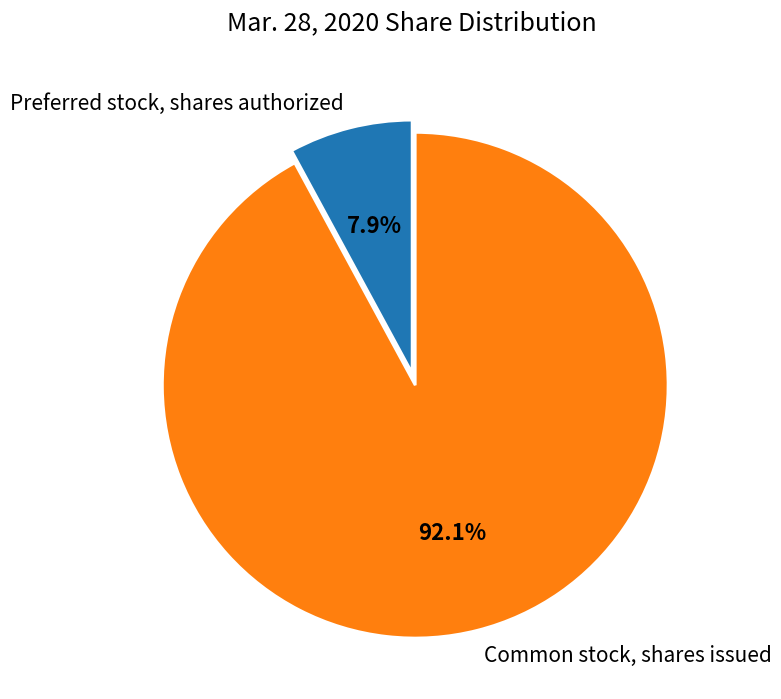

Which slice represents more than half of the pie?

Common stock, shares issued